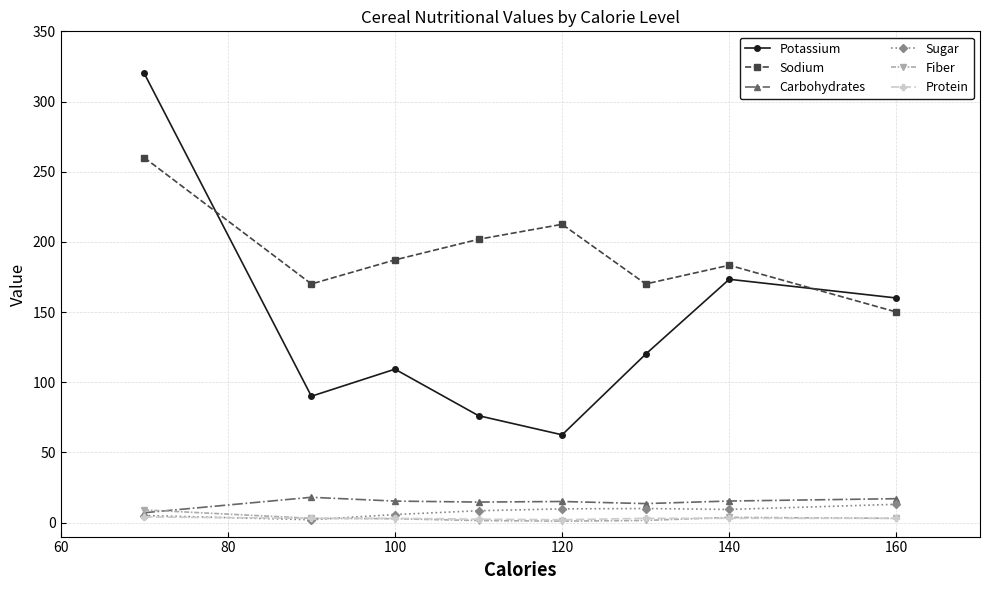

Which series has the largest total across all categories?

Sodium